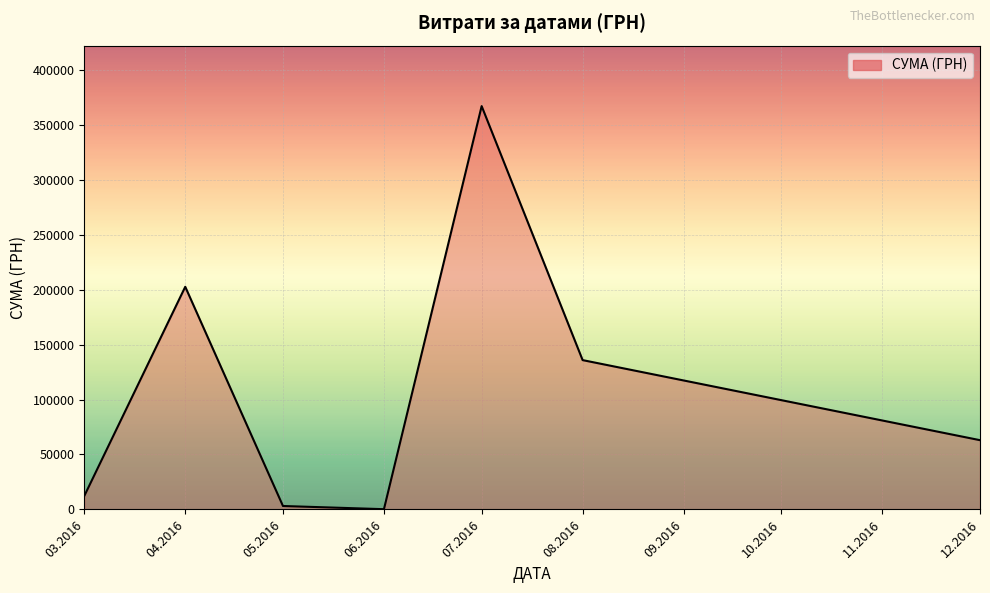

What is the change in value from 04.2016 to 07.2016?

+164356.1